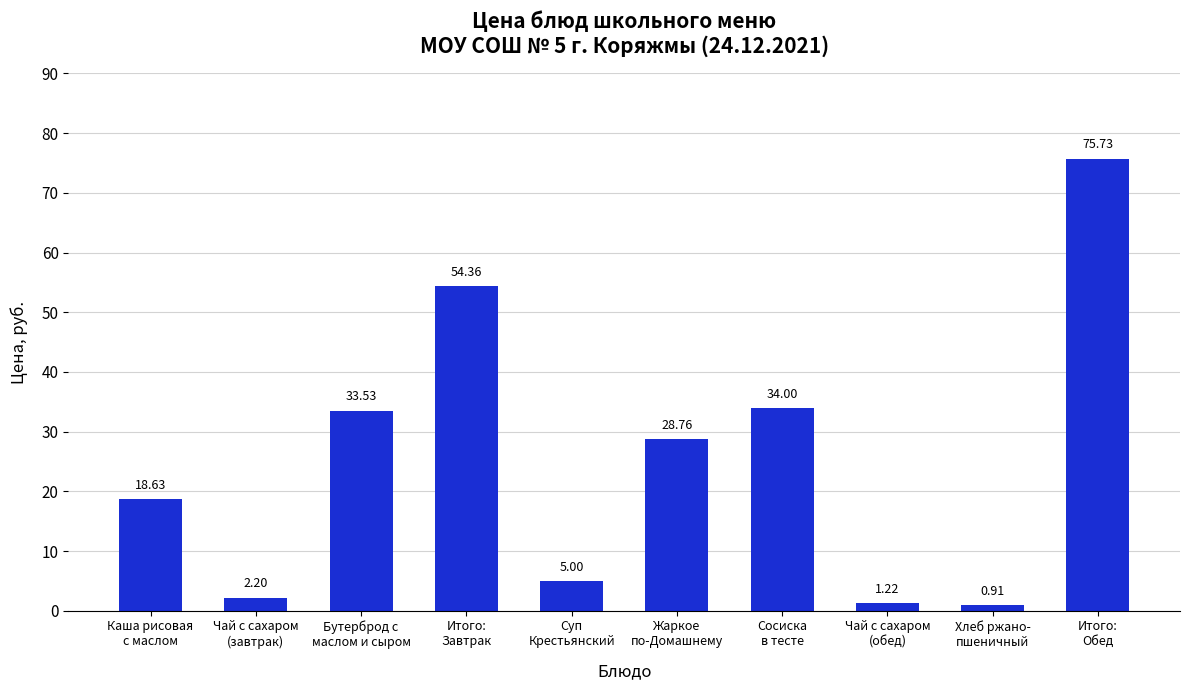

Count the number of values greater than 28.

5